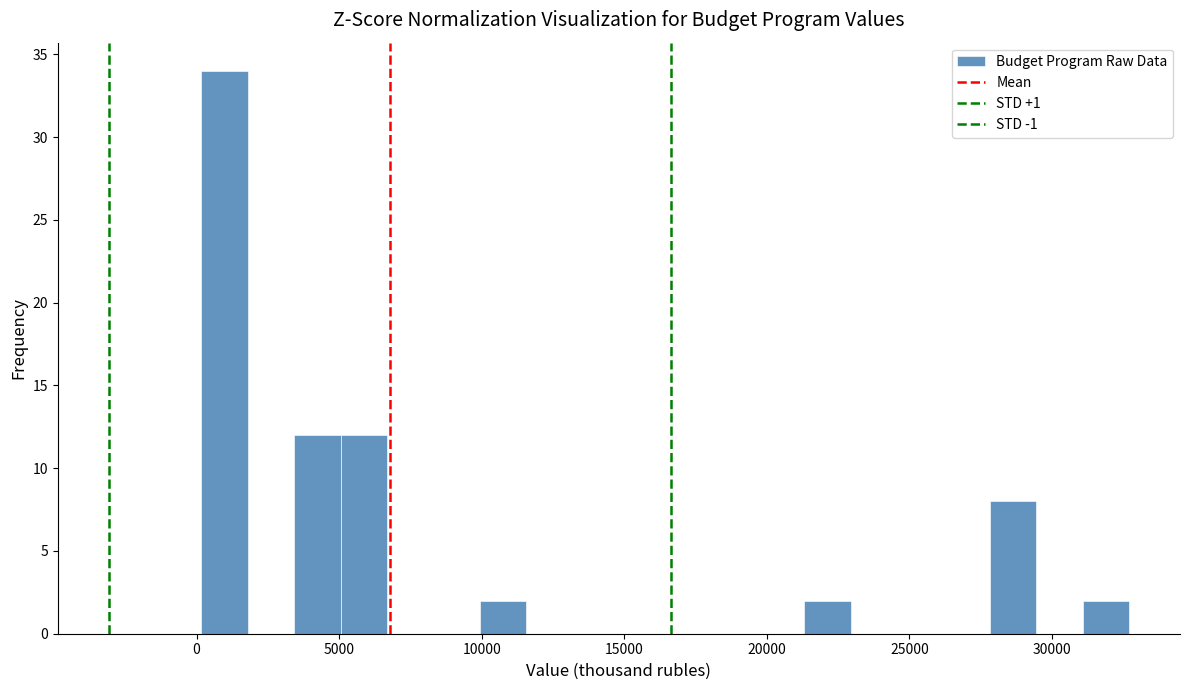

Around what value on the x-axis is the tallest bar? Give the approximate position of its centre, as read against the axis.

1000